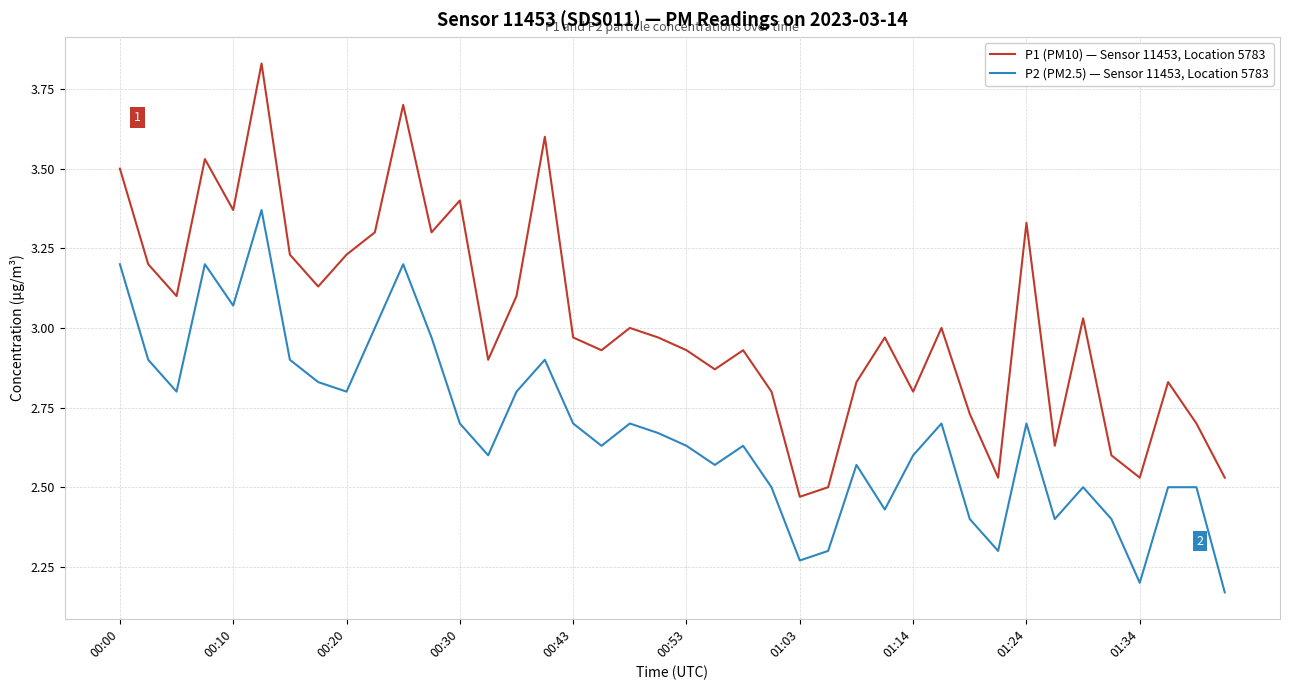

Which series has the largest total across all categories?

P1 (PM10) — Sensor 11453, Location 5783